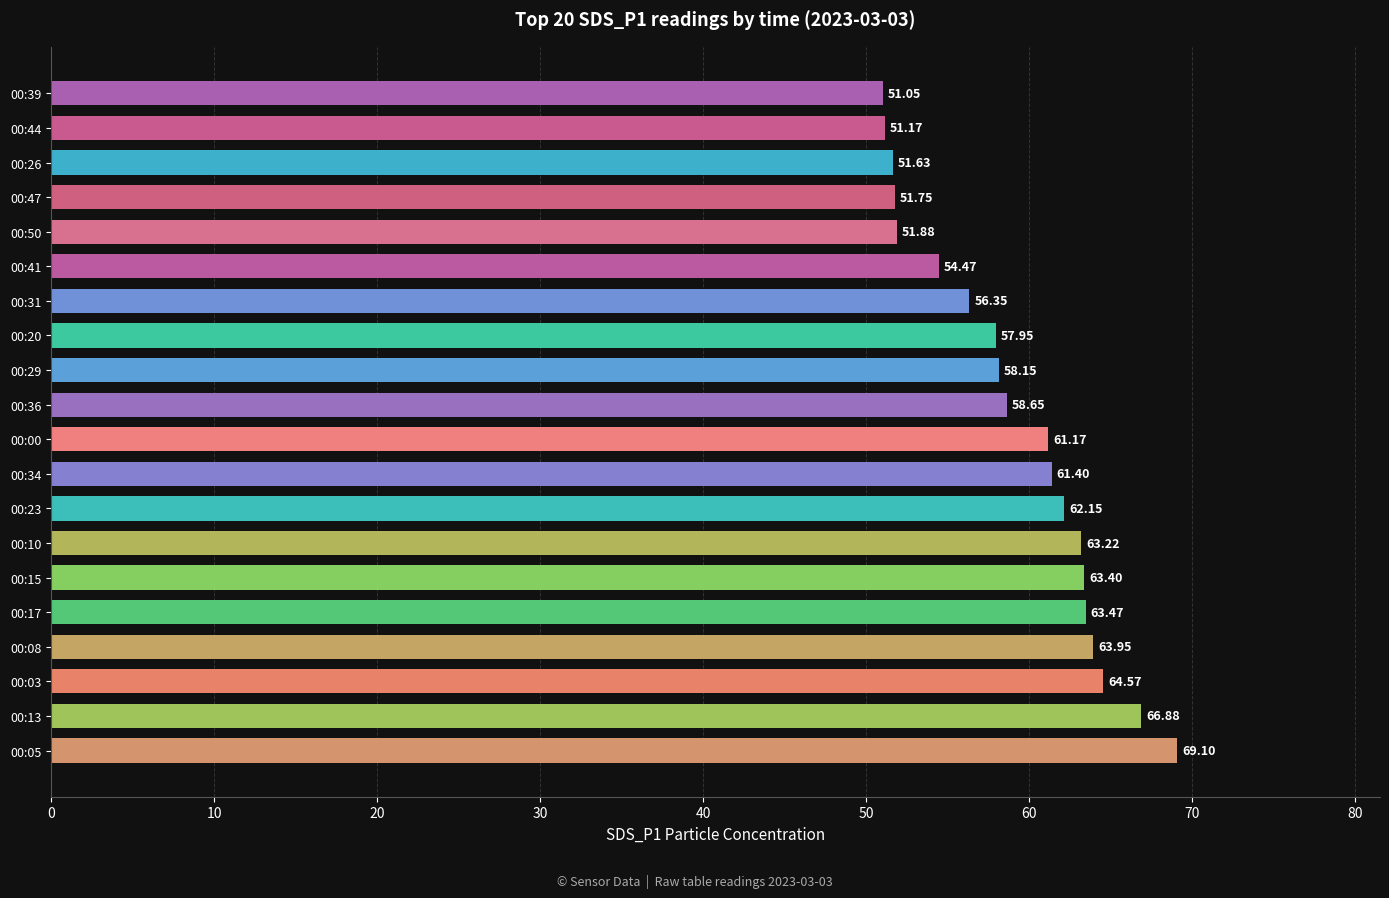

List the labels in order of value, largest first.

00:05, 00:13, 00:03, 00:08, 00:17, 00:15, 00:10, 00:23, 00:34, 00:00, 00:36, 00:29, 00:20, 00:31, 00:41, 00:50, 00:47, 00:26, 00:44, 00:39